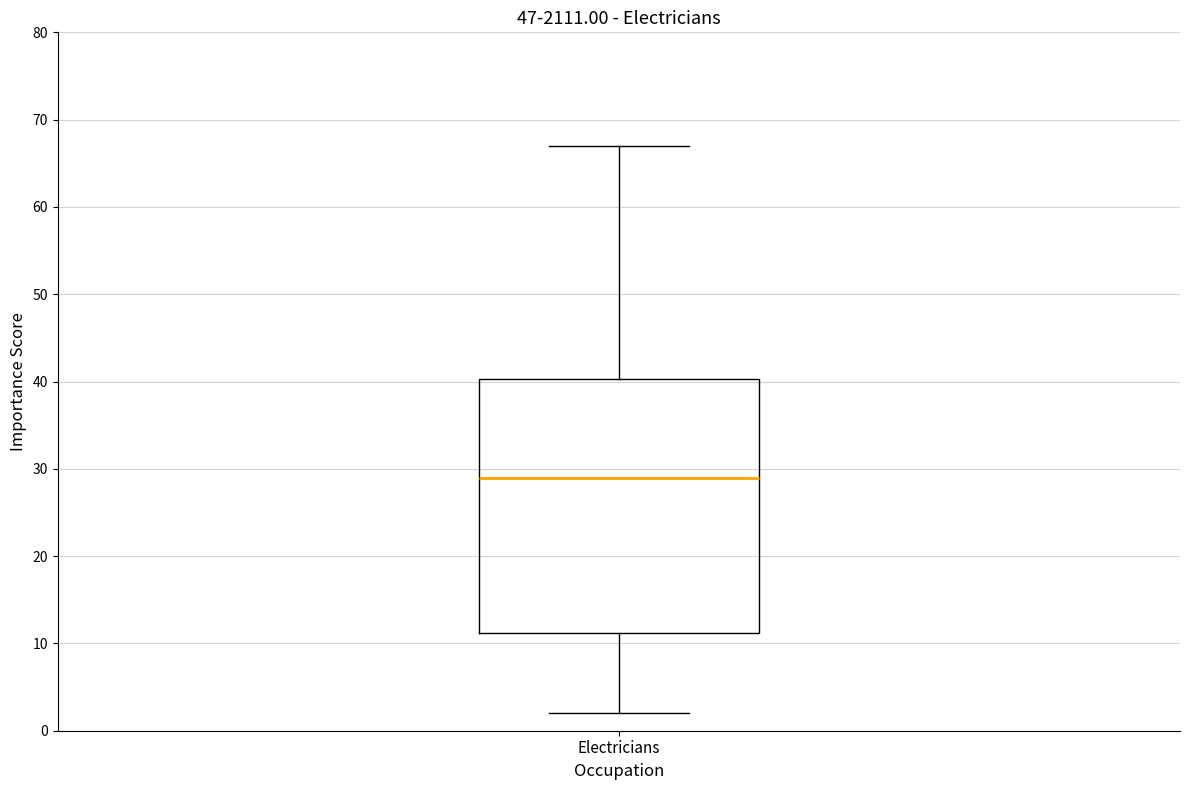

Where is the upper edge of the box for Electricians on the y-axis? The values are not printed on the chart, so give them approximately, as read against the axis.

40